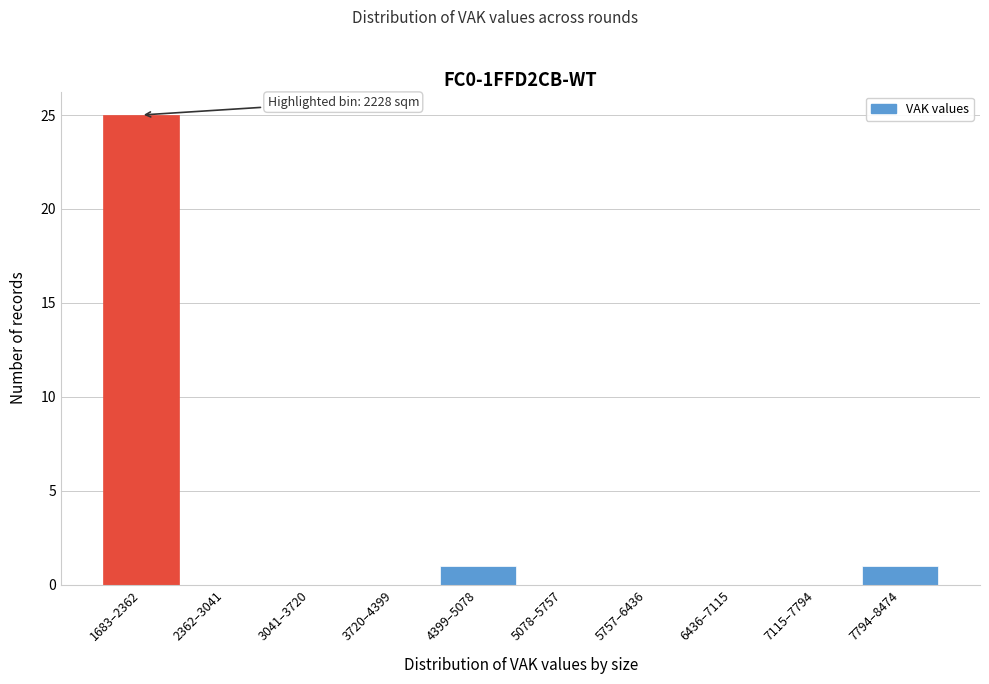

Reading left to right, list all the values displayed in this chart.

1683–2362=25	2362–3041=0	3041–3720=0	3720–4399=0	4399–5078=1	5078–5757=0	5757–6436=0	6436–7115=0	7115–7794=0	7794–8474=1